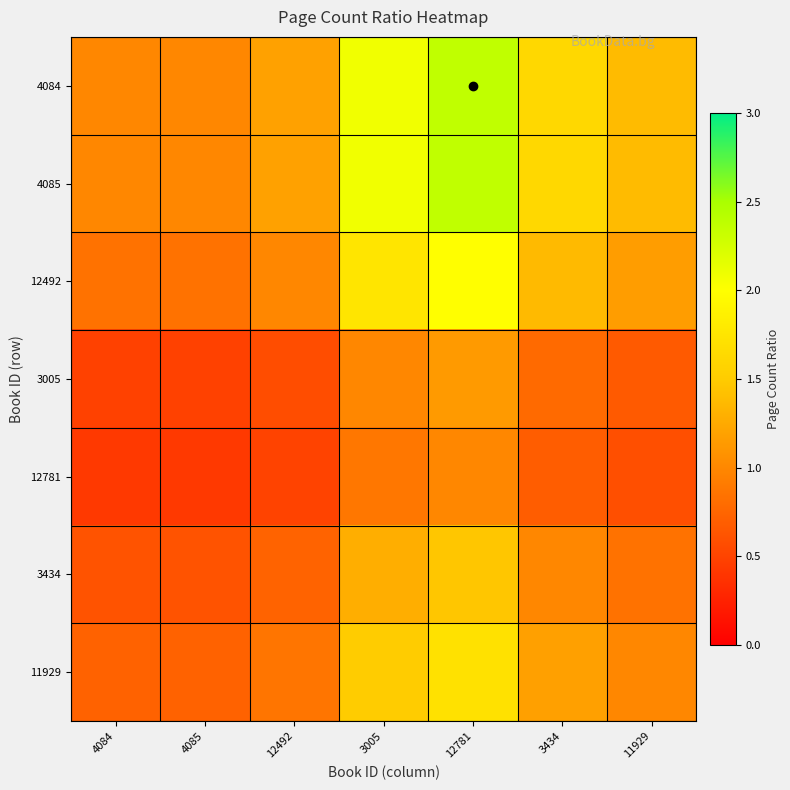

Reading left to right, extract all data points from this chart.

4084: 4084=1.0	4085=1.0	12492=1.2	3005=2.1	12781=2.4	3434=1.6	11929=1.4
4085: 4084=1.0	4085=1.0	12492=1.2	3005=2.1	12781=2.4	3434=1.6	11929=1.4
12492: 4084=0.8	4085=0.8	12492=1.0	3005=1.7	12781=2.0	3434=1.4	11929=1.2
3005: 4084=0.5	4085=0.5	12492=0.6	3005=1.0	12781=1.1	3434=0.8	11929=0.7
12781: 4084=0.4	4085=0.4	12492=0.5	3005=0.9	12781=1.0	3434=0.7	11929=0.6
3434: 4084=0.6	4085=0.6	12492=0.7	3005=1.3	12781=1.5	3434=1.0	11929=0.8
11929: 4084=0.7	4085=0.7	12492=0.9	3005=1.5	12781=1.7	3434=1.2	11929=1.0